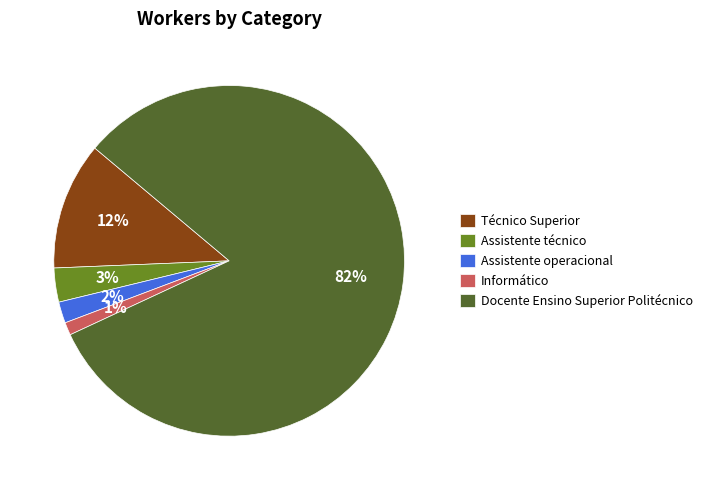

Is the sum of Assistente técnico and Docente Ensino Superior Politécnico greater than half?

Yes